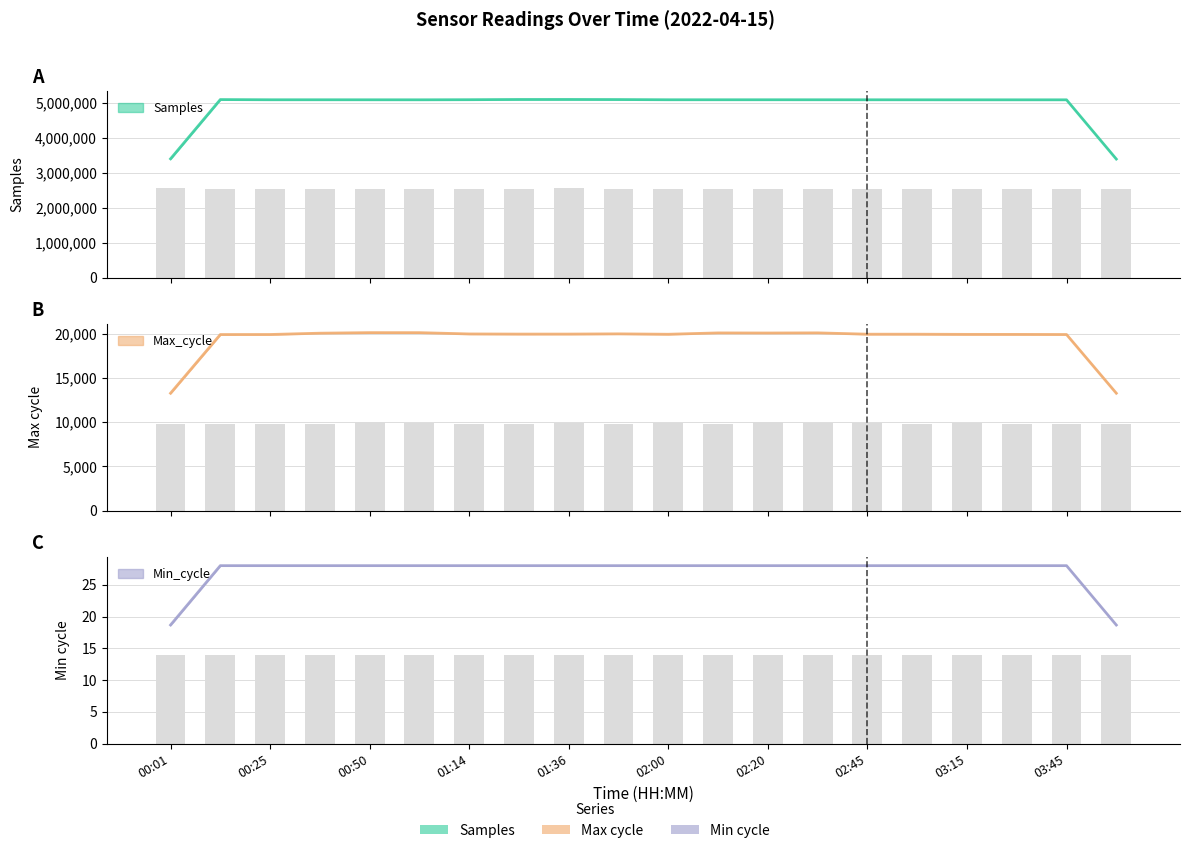

Which series has the largest total across all categories?

Samples (smoothed)